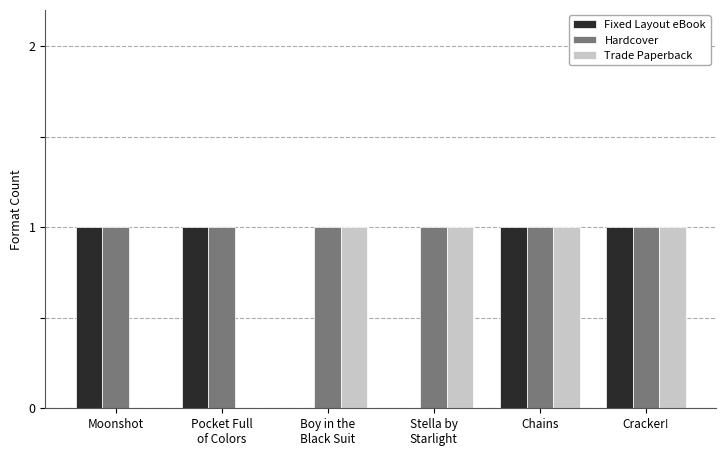

Are the bars grouped side by side (vs. stacked)?

Yes